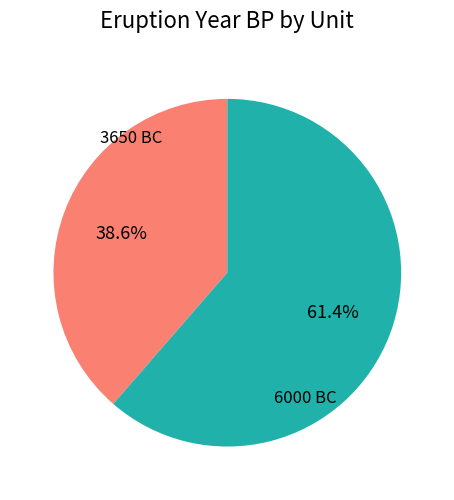

Is there any slice that represents more than half of the pie?

Yes